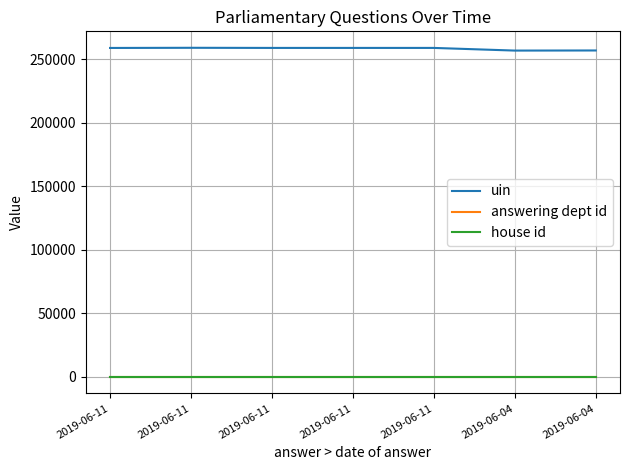

Where is uin nearest to the value 258006?

2019-06-11